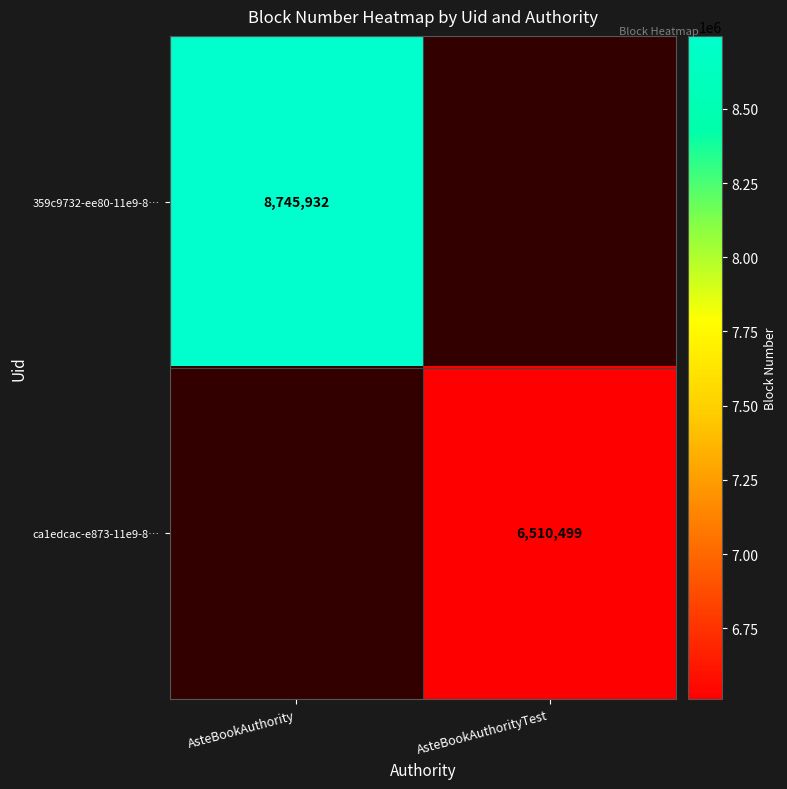

Count the number of data series in this chart.

2